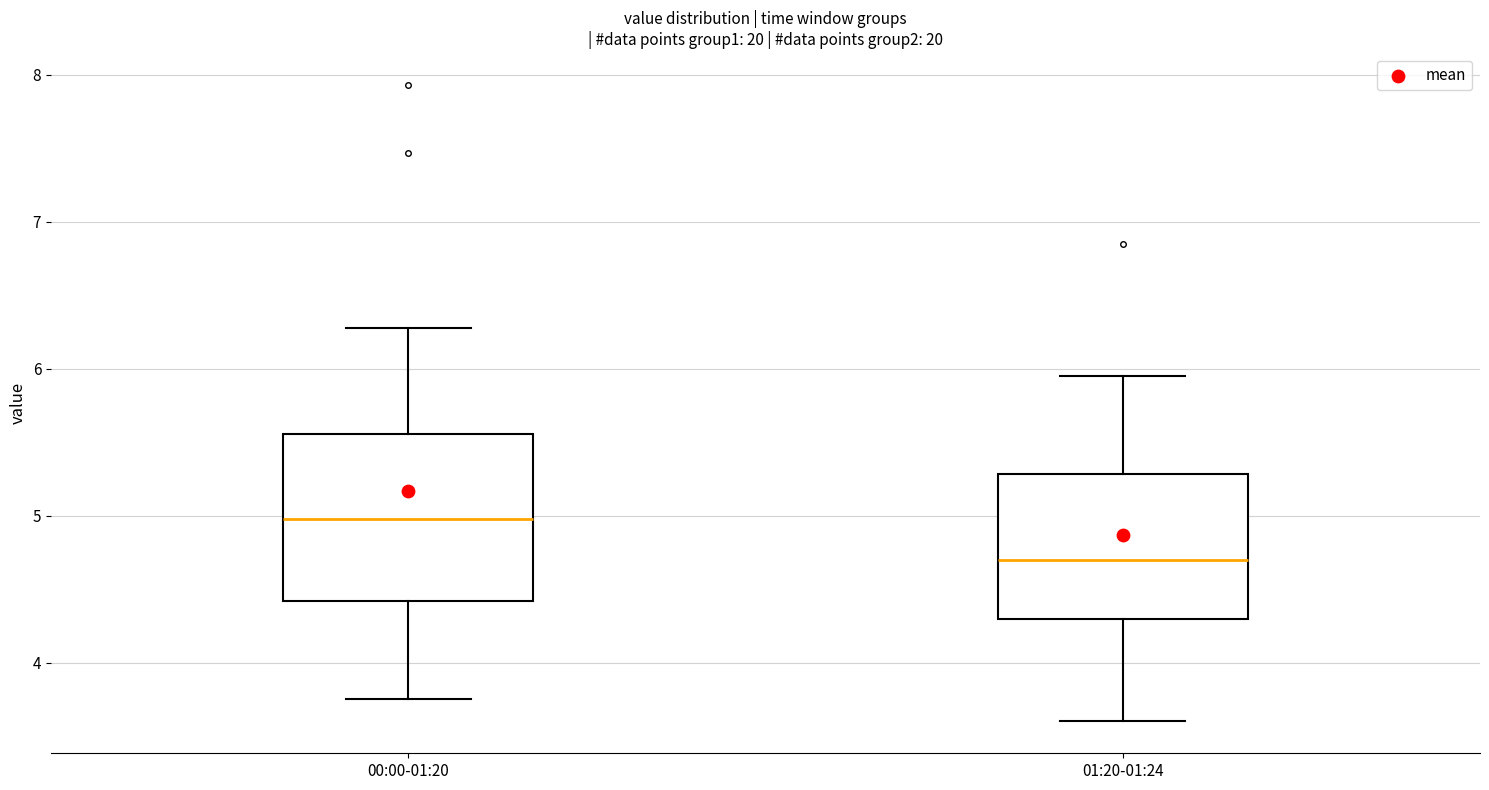

Reading left to right, transcribe this box plot: for each box, give where its median line is, the range the box spans, and where its two whiskers end, as read against the y-axis. The values are not printed on the chart, so give them approximately, as read against the axis.

00:00-01:20: median 5.0, box 4.4 to 5.6, whiskers 3.8 to 6.3
01:20-01:24: median 4.7, box 4.3 to 5.3, whiskers 3.6 to 6.0